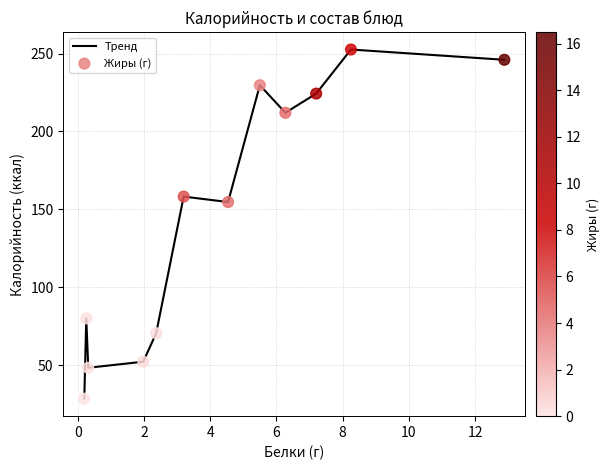

What is the maximum value shown in the chart?

252.6